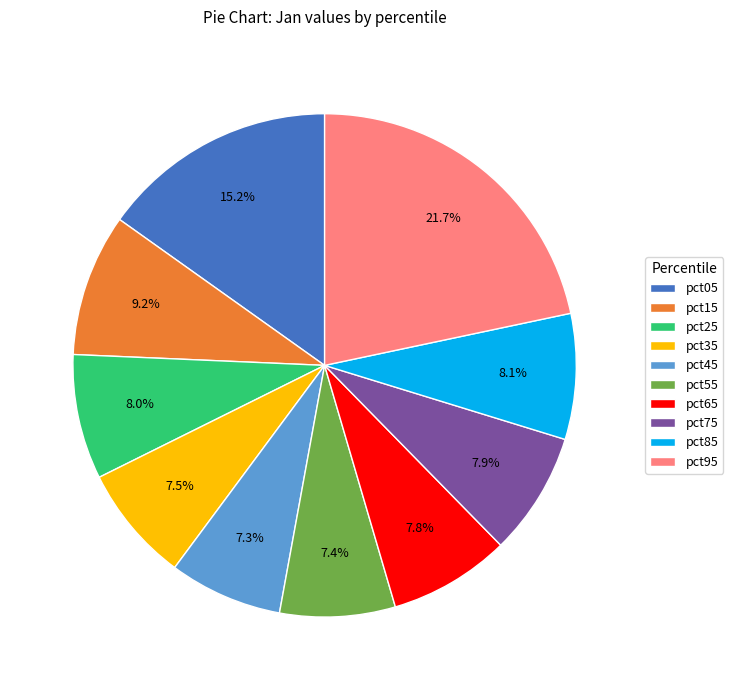

What percentage do pct75 and pct15 together represent?

17.1%